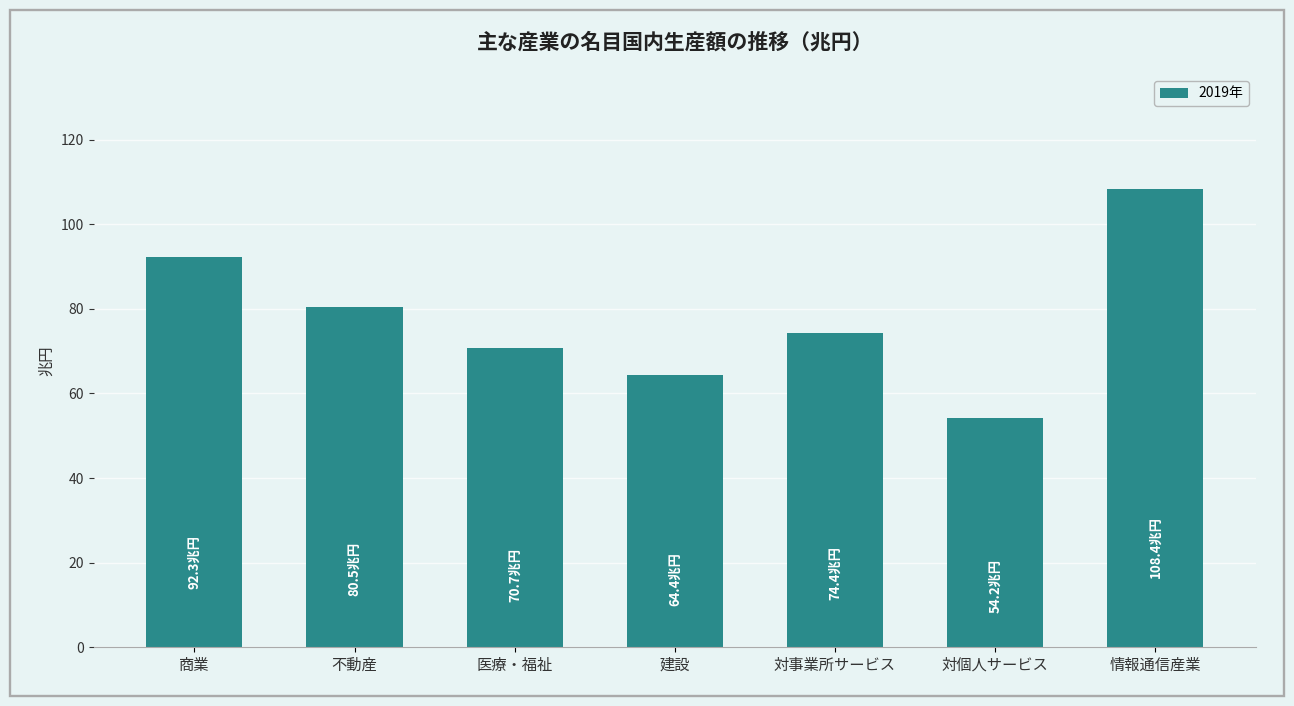

What is the difference between the values at 医療・福祉 and 不動産?

9.7